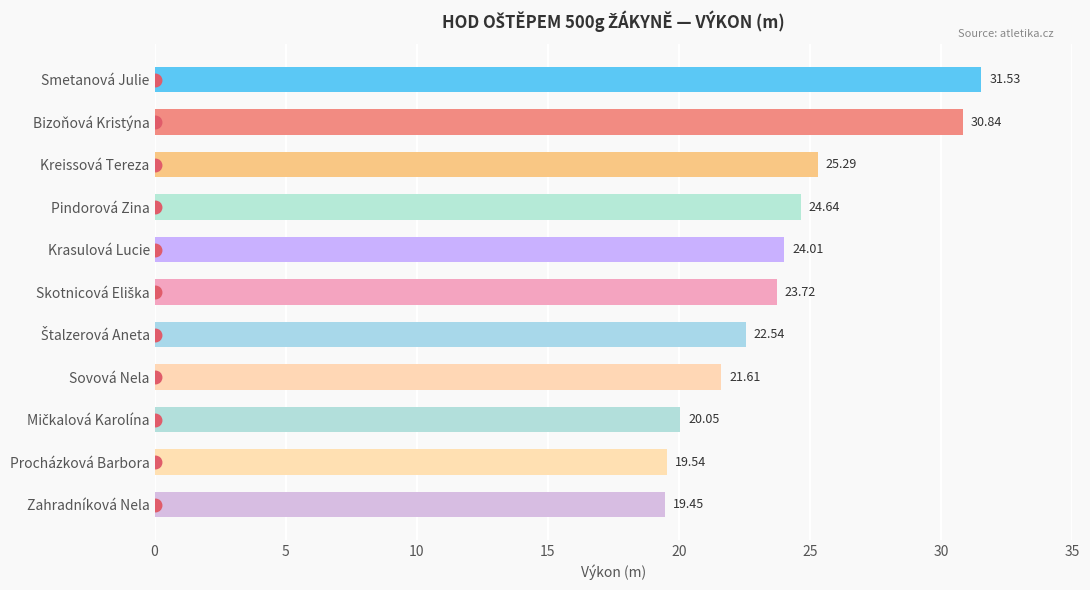

What is the change in value from Pindorová Zina to Sovová Nela?

-3.0